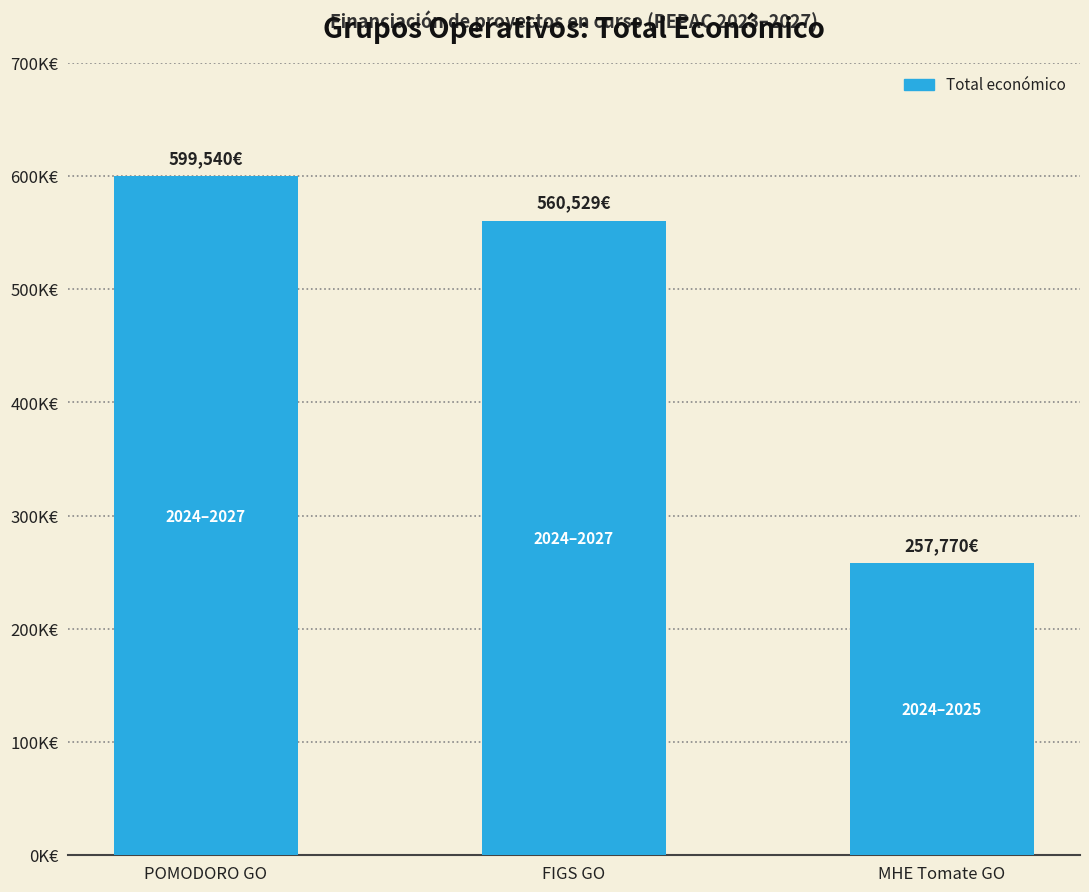

What is the maximum value shown in the chart?

599540